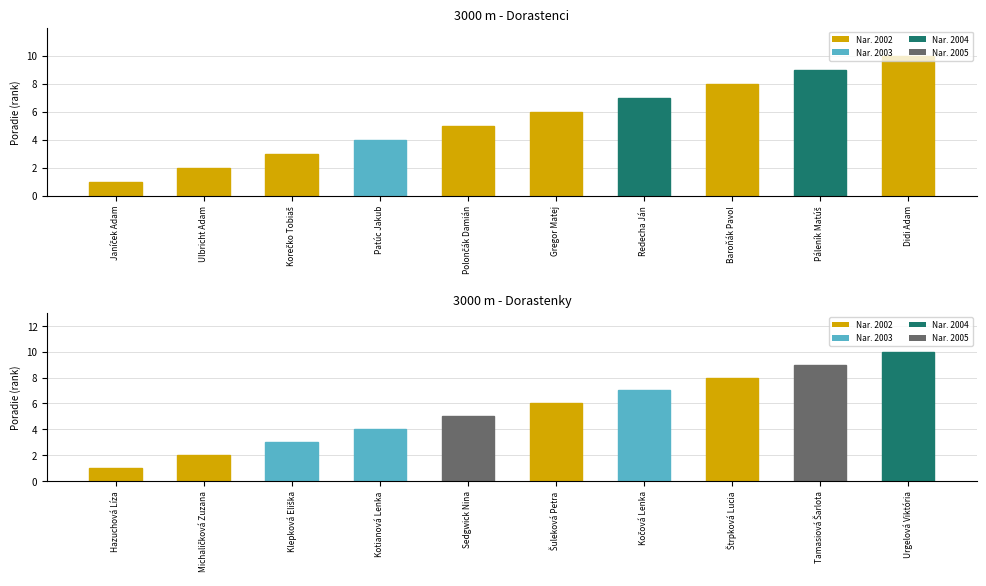

Is it true that Dorastenci equals 2 at Ulbricht Adam?

True